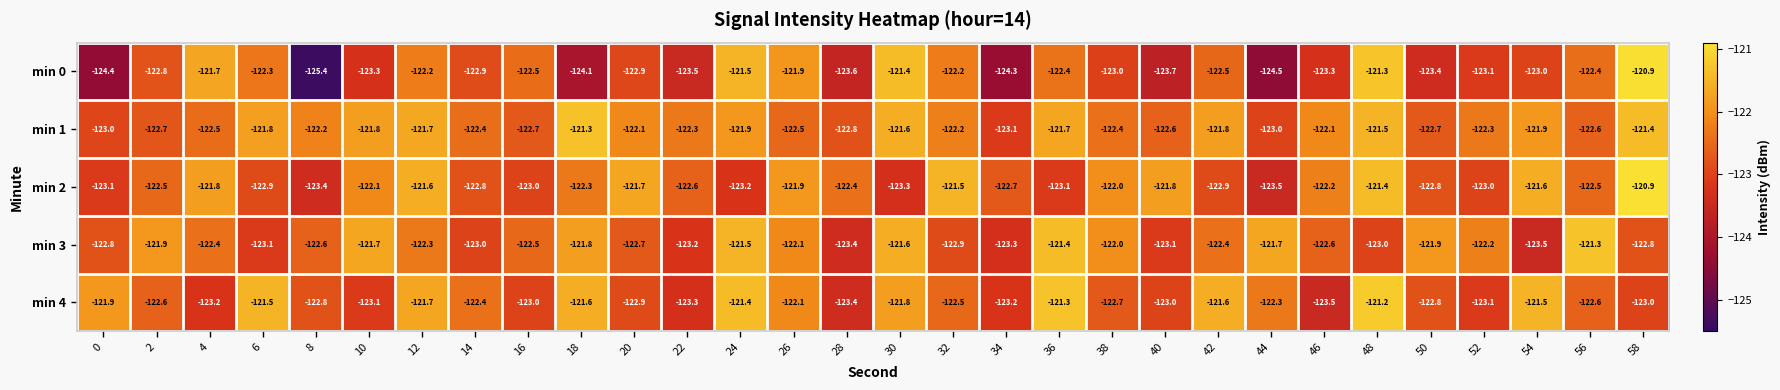

What is the lowest value of the min 3 series?

-123.5